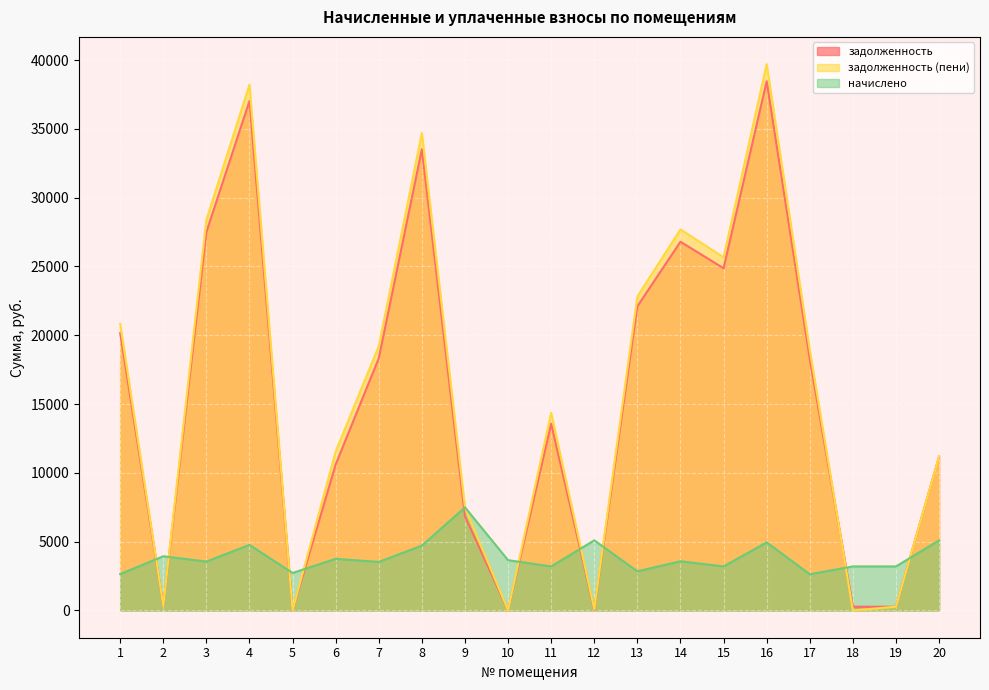

At which label does начислено first exceed 3573?

2